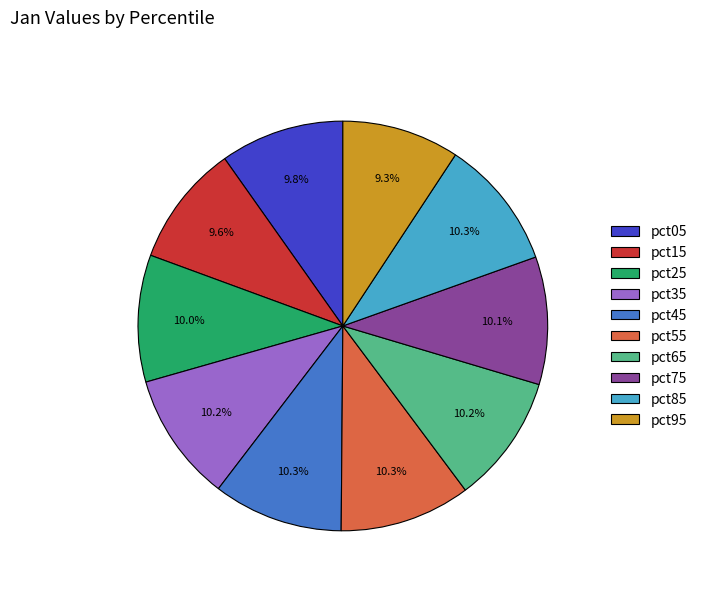

To the nearest percent, what percentage of the pie is pct55?

10%